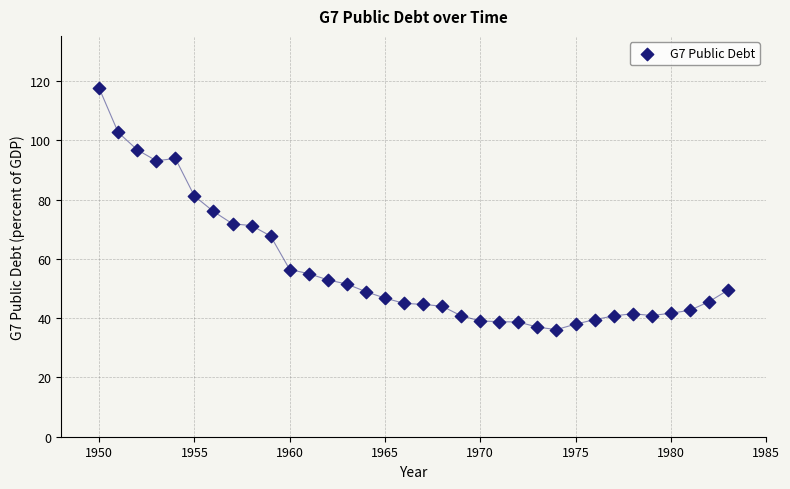

What is the range of X values (max minus min)?

33.0